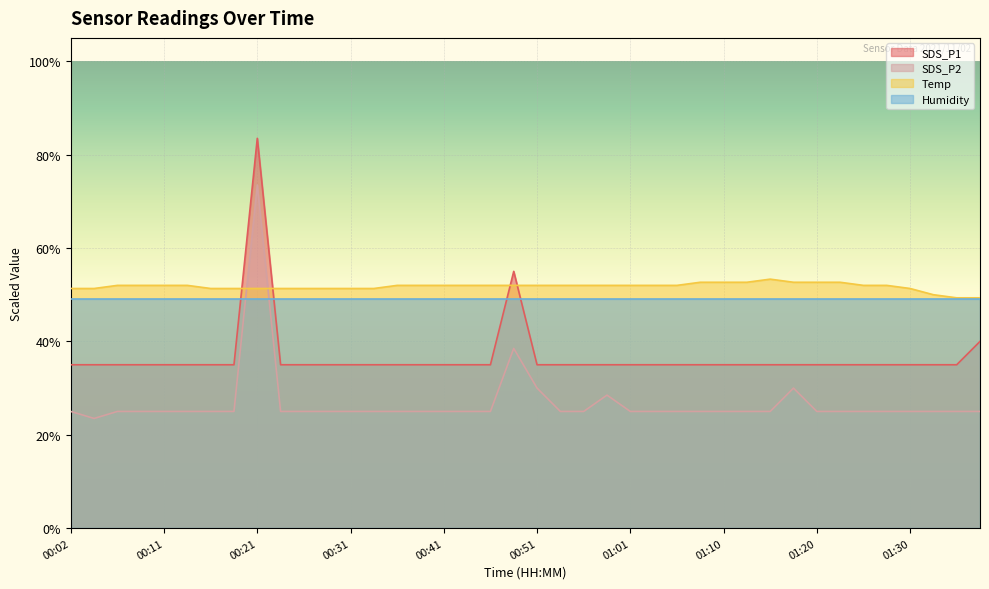

Which category has the highest value across all series?

00:21